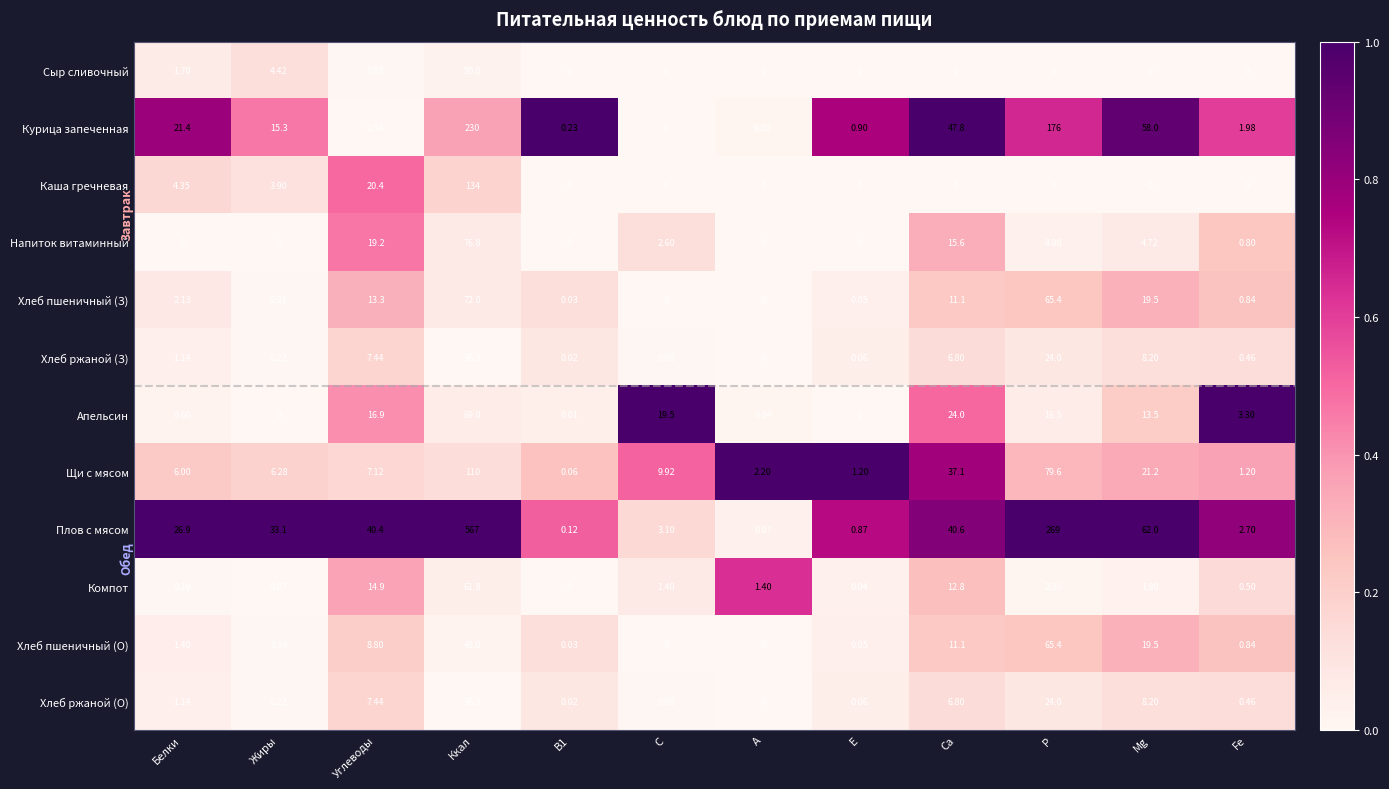

How many data points in Каша гречневая are above 0?

4